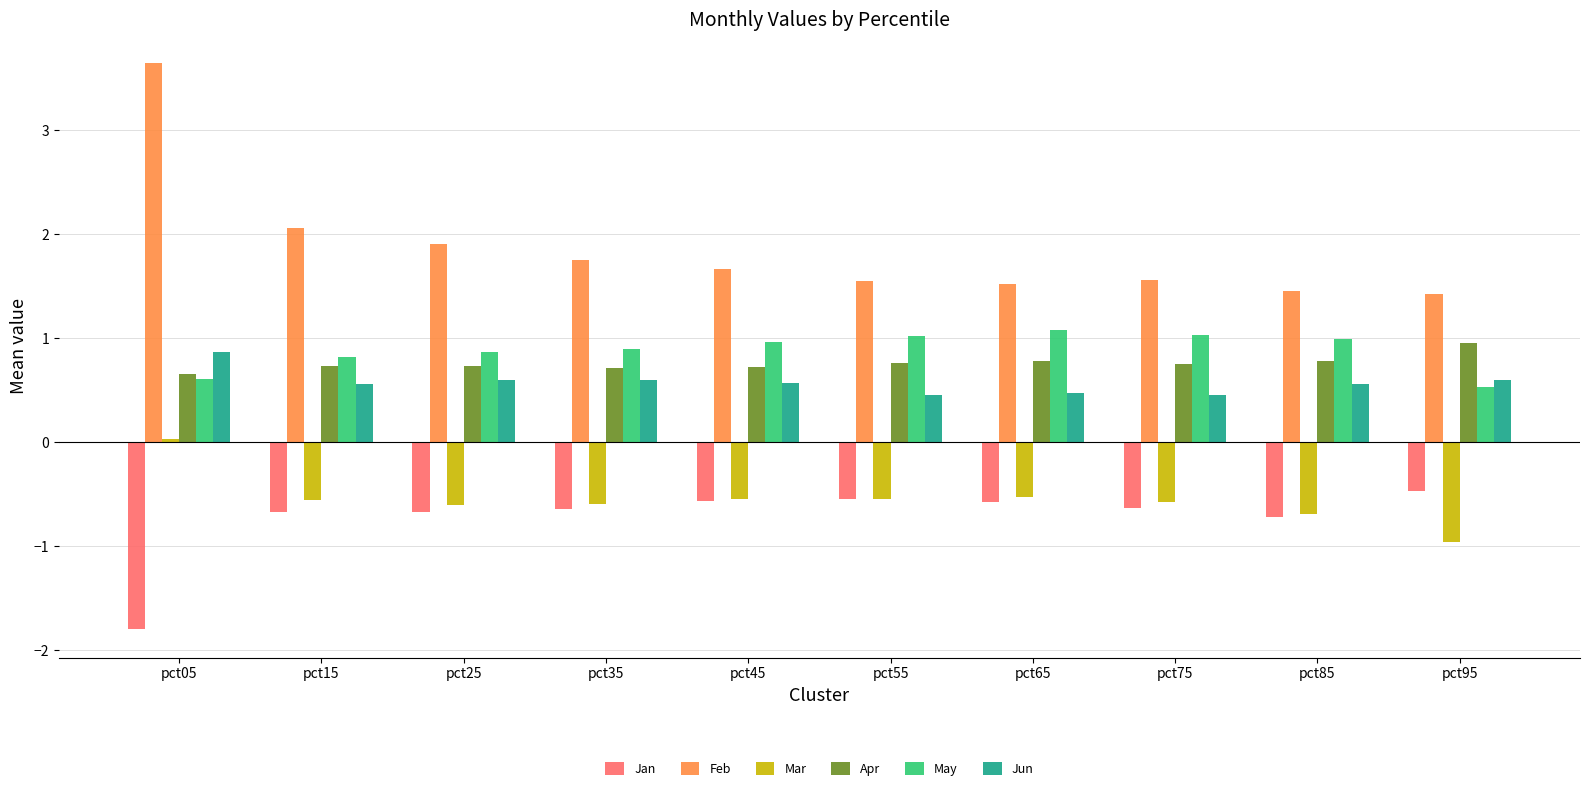

What is the difference between the maximum and minimum values in the Feb series?

2.2